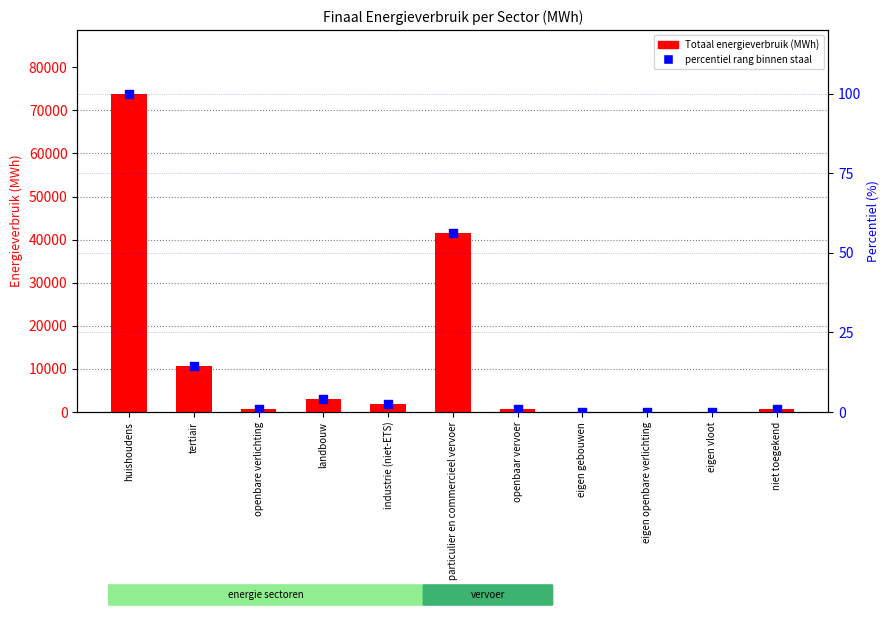

Which series contains the lowest Y value?

Totaal energieverbruik (MWh)